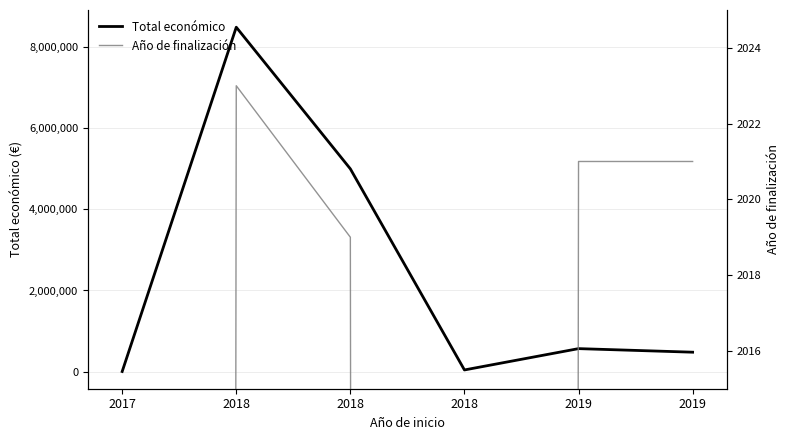

Reading left to right, what are all the values shown in this chart?

Total económico: 4400	8484999	4995722	42845	567975	480156
Año de finalización: 0	2023	2019	0	2021	2021